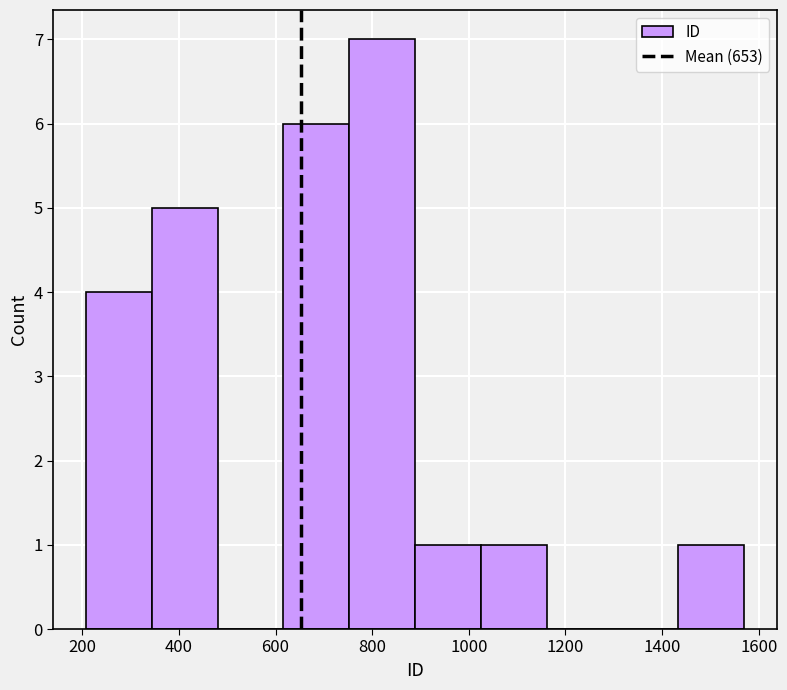

How tall is the bar that spans 200 to 340 on the x-axis? Neither the bar edges nor the heights are printed on the chart, so give them approximately, as read against the axes.

4